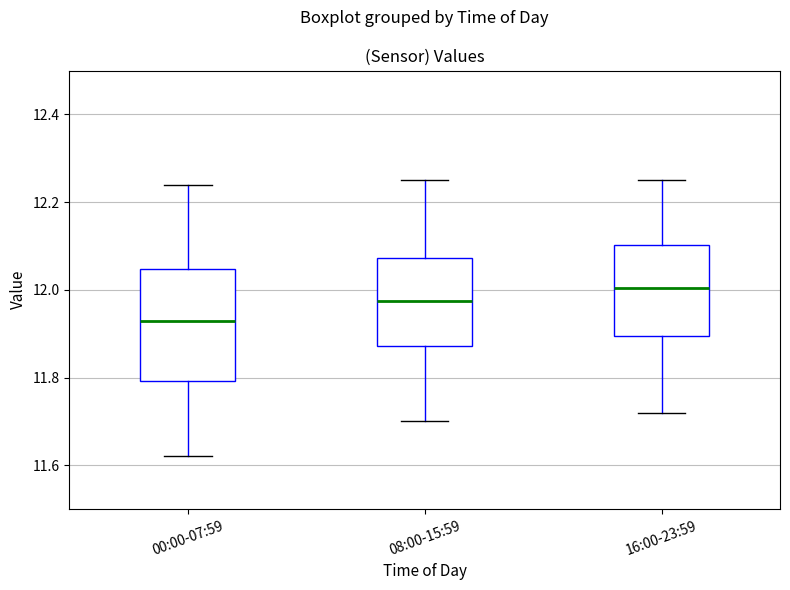

Which box has the lowest median line?

00:00-07:59